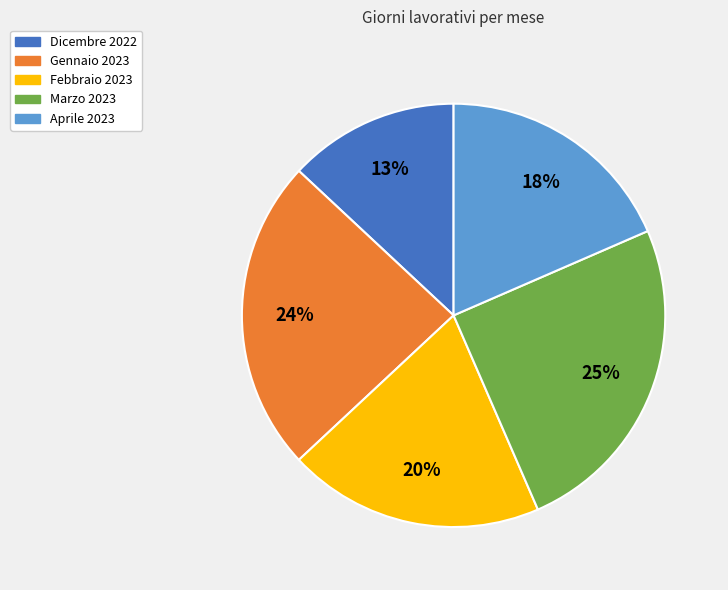

Which category has the biggest portion of the pie?

Marzo 2023